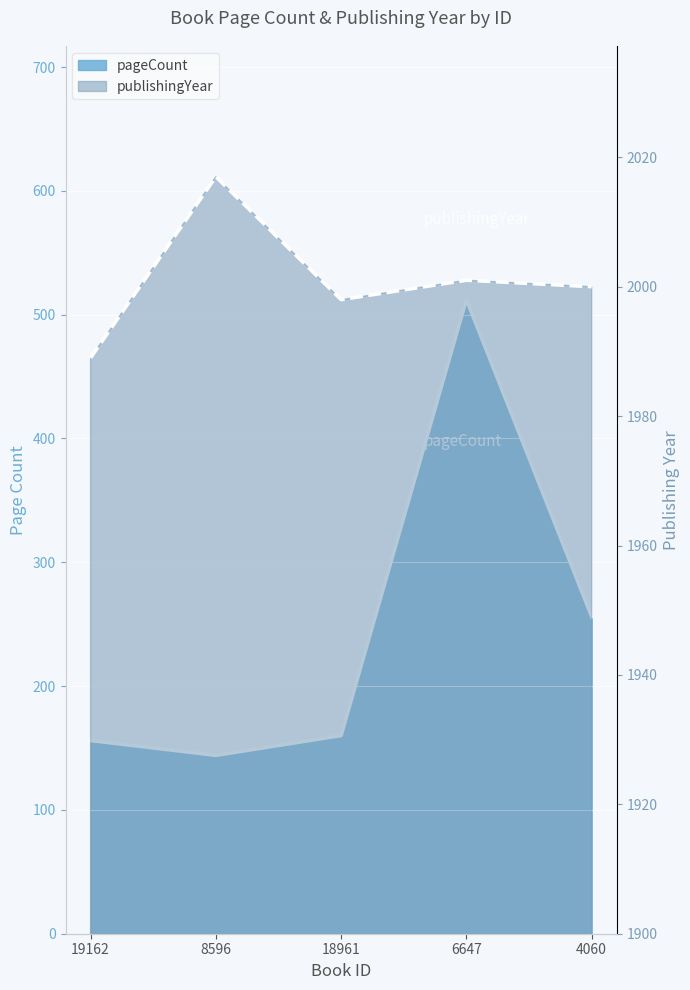

Which series has the largest total across all categories?

publishingYear